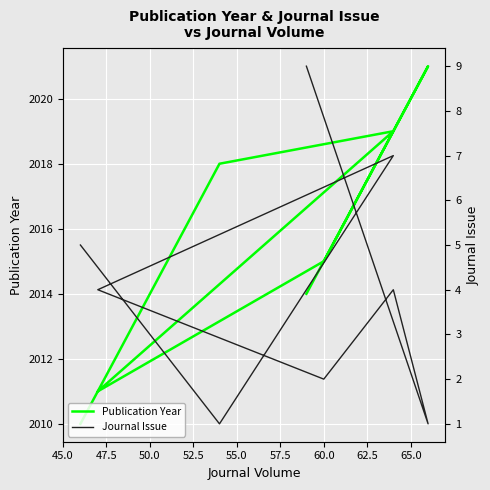

The Journal Issue series shows 2 at 50.0. True or false?

False